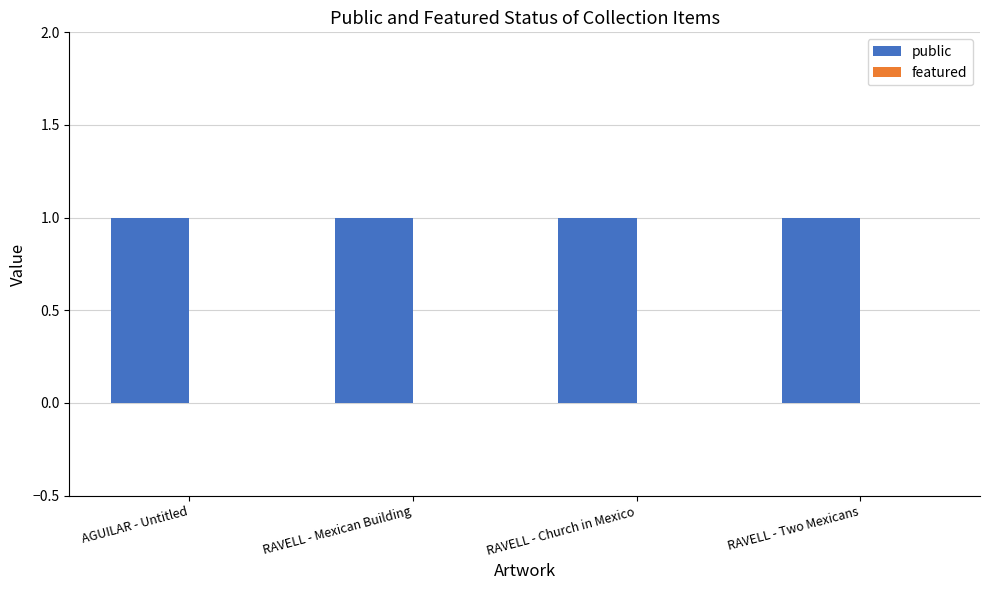

Is the value of featured at RAVELL - Church in Mexico greater than the value of public at AGUILAR - Untitled?

No